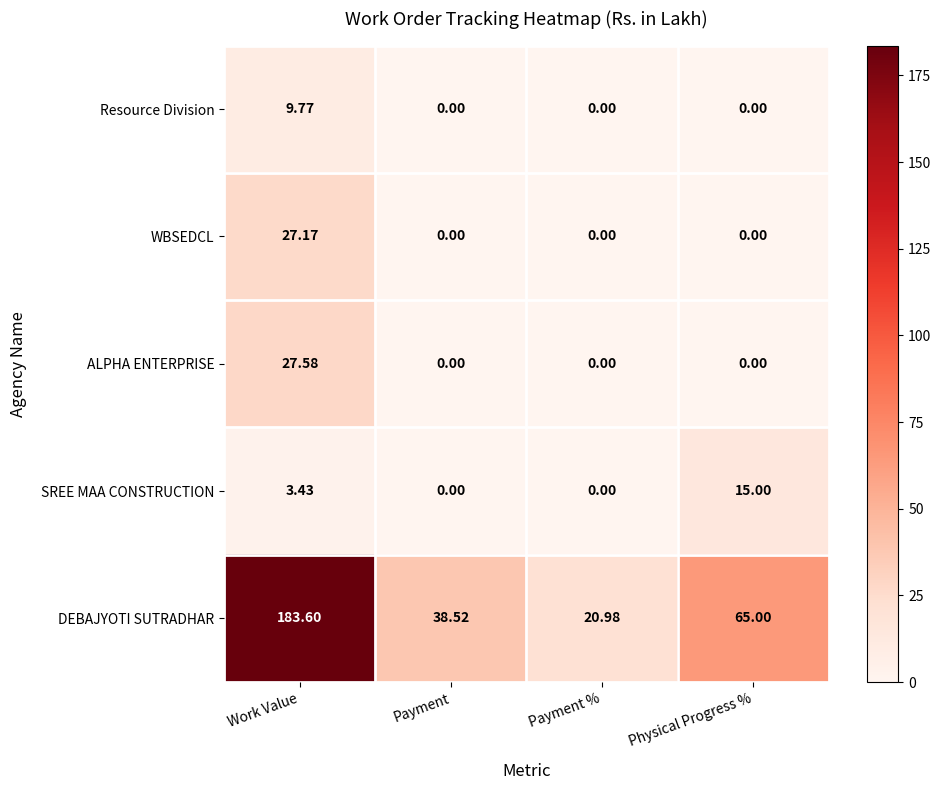

At which category is the sum across all series the highest?

Work Value